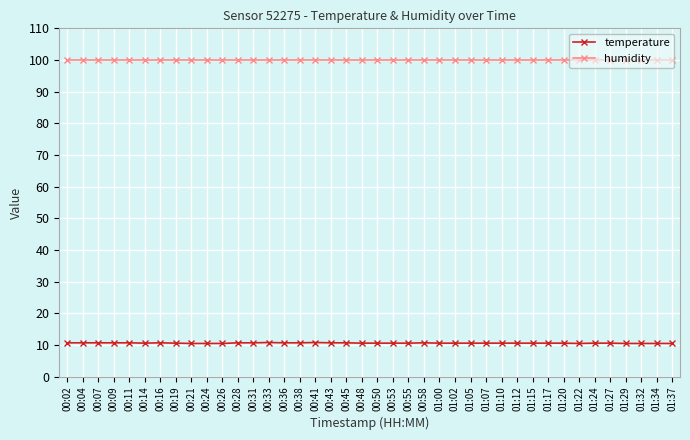

True or false: humidity and temperature cross at least once.

False